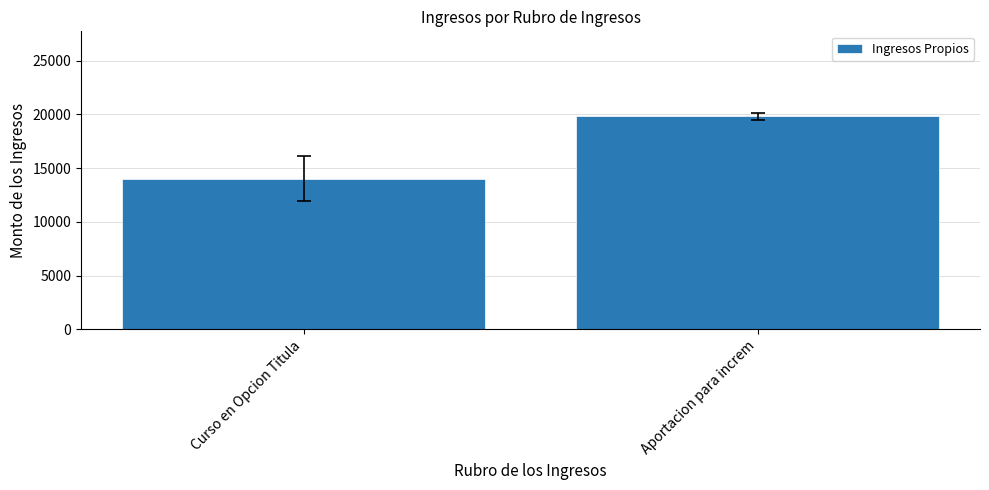

What is the value of the 1st bar from the left?

14000